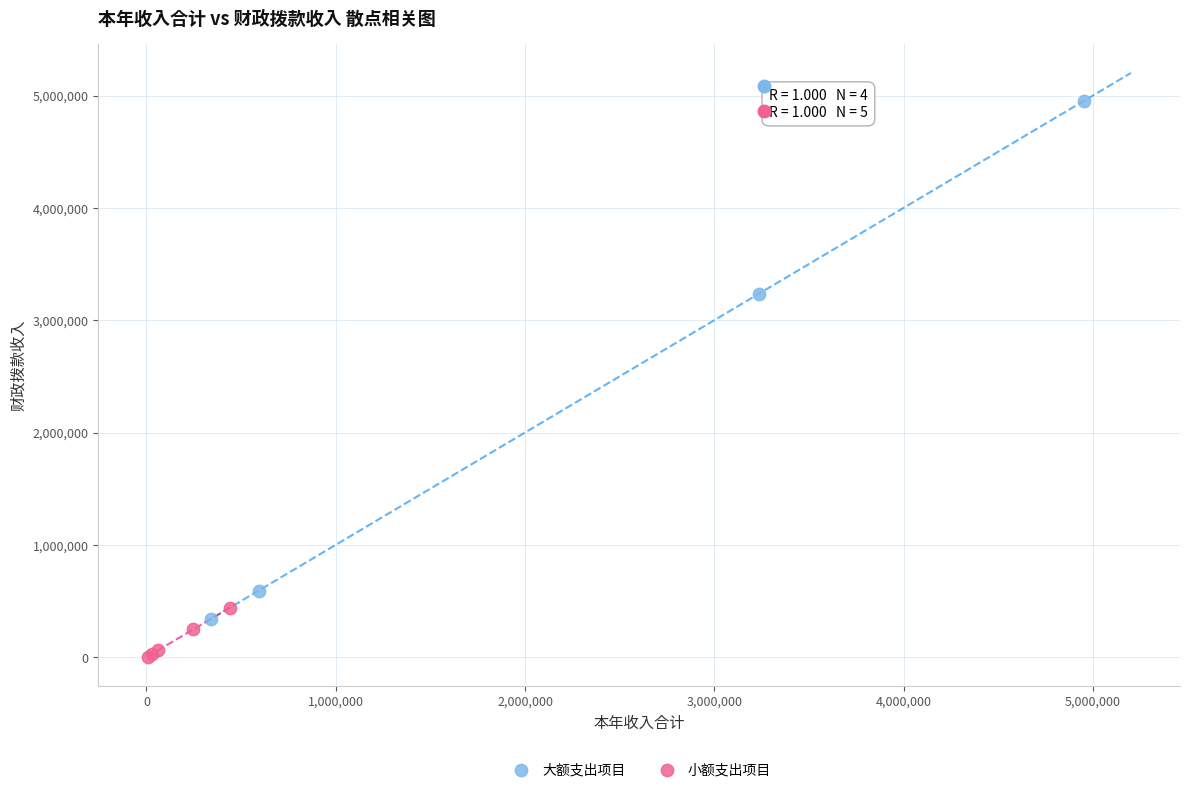

What are all the series names shown in the legend?

大额支出项目, 小额支出项目